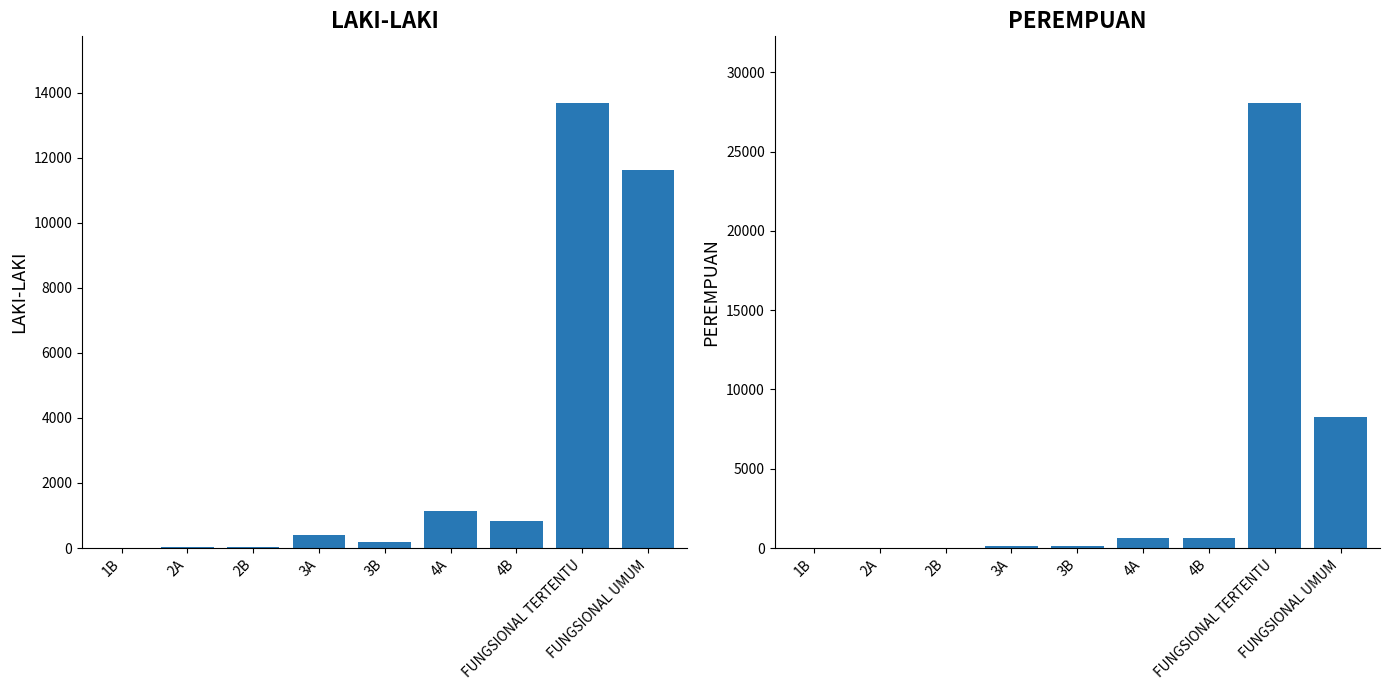

Does the chart contain any negative values?

No